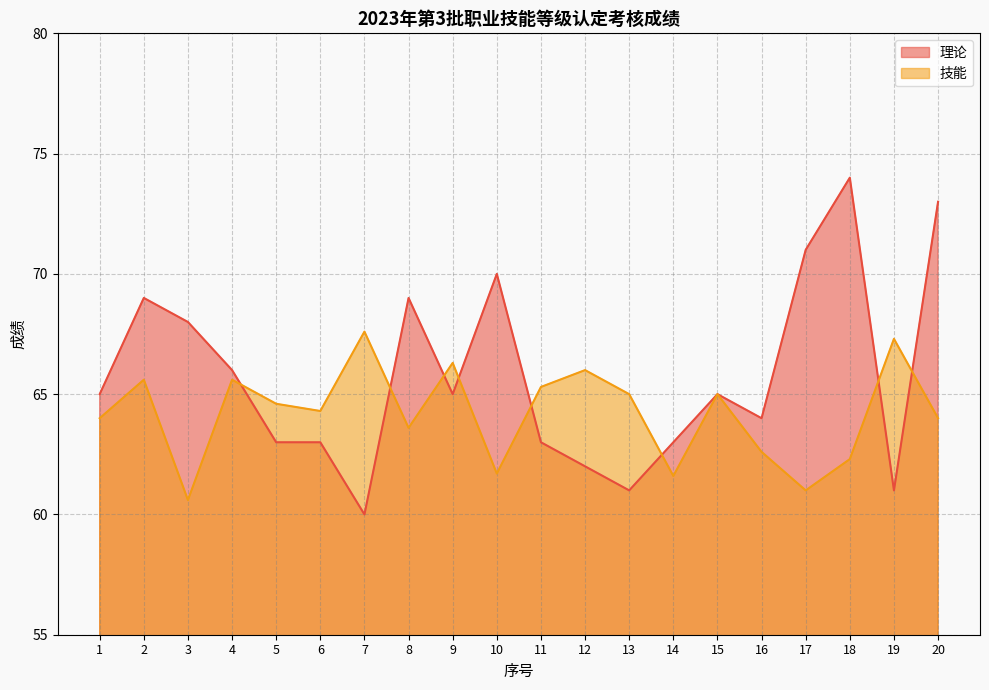

The 理论 series shows 82.4 at 14. True or false?

False